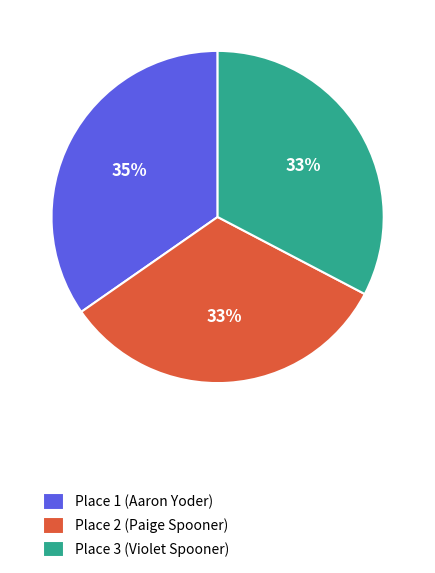

To the nearest percent, what is the average slice percentage?

33%